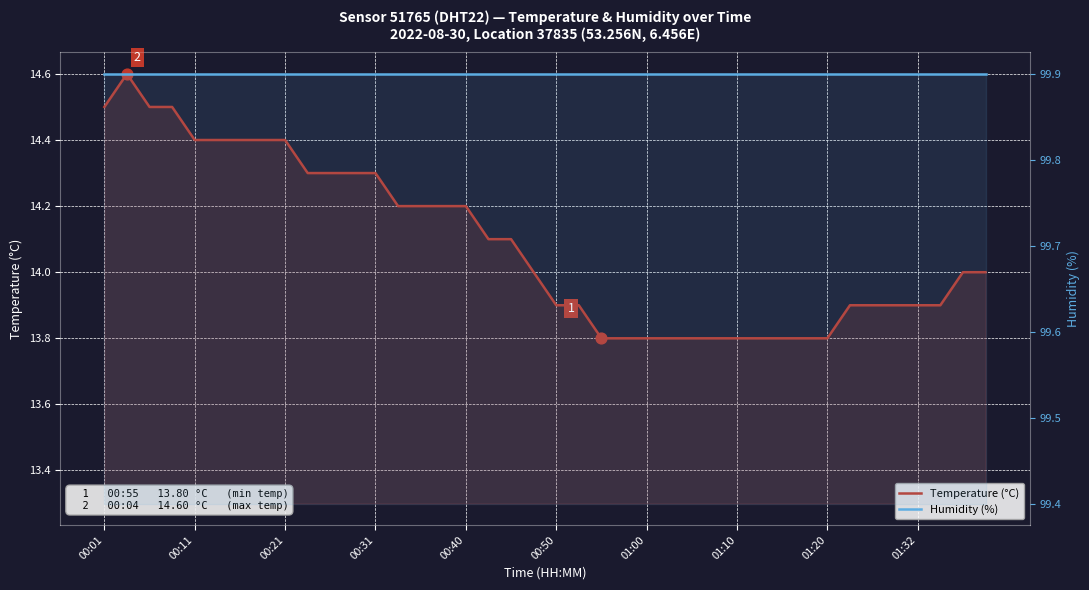

Which series has the largest Y range (max minus min)?

Temperature (°C)